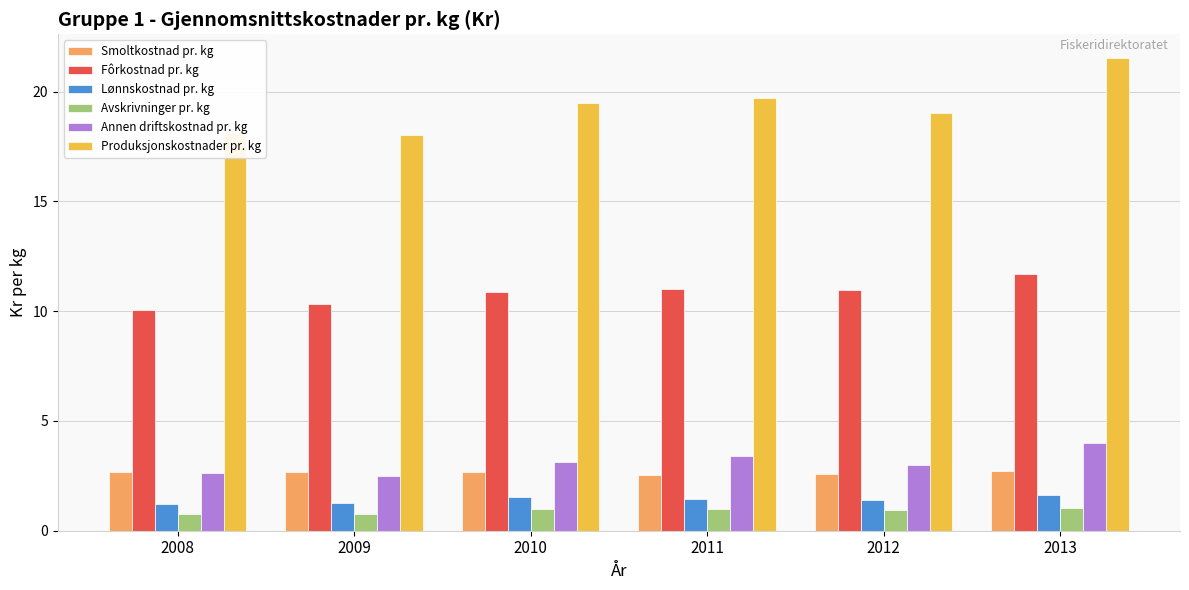

What is the difference between the highest and lowest values at 2012?

18.1